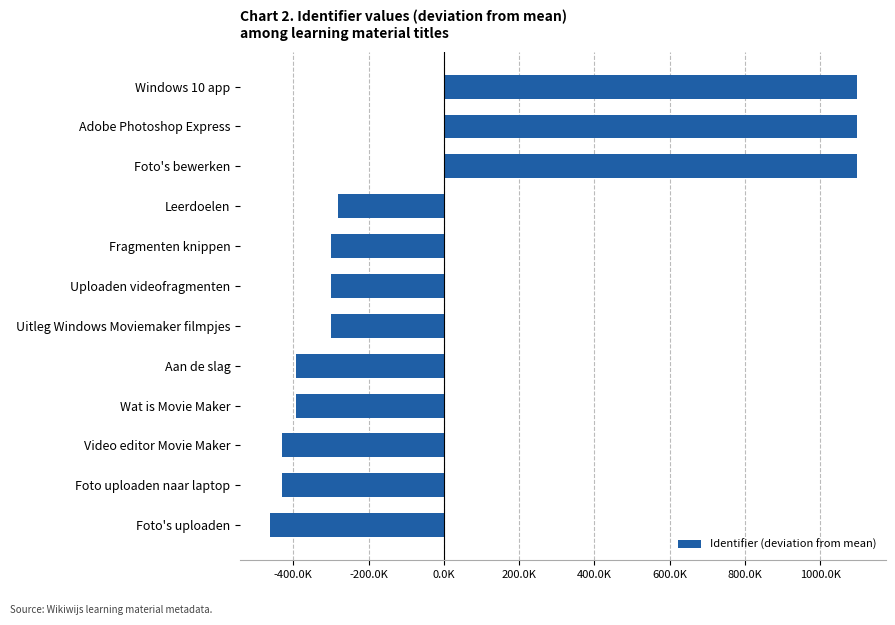

Are the bars horizontal?

Yes